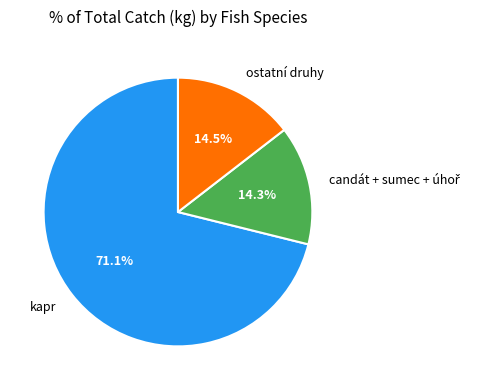

Does kapr account for over 50% of the chart?

Yes